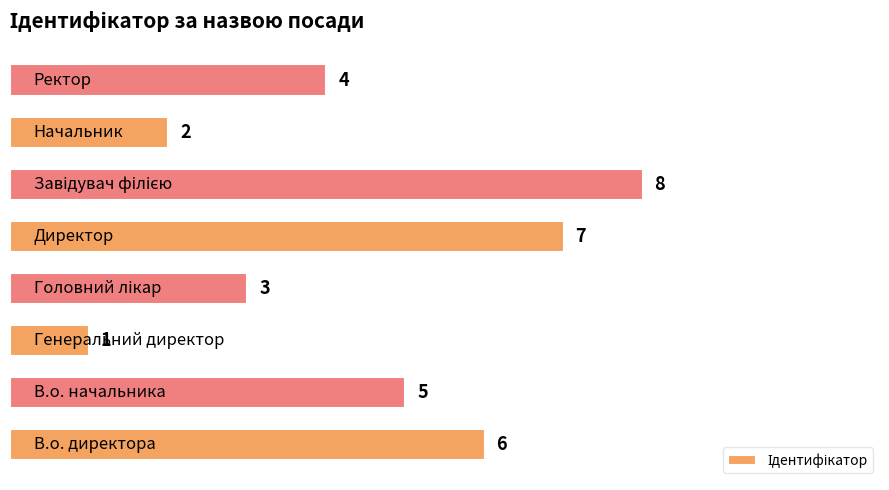

Does the chart contain any negative values?

No